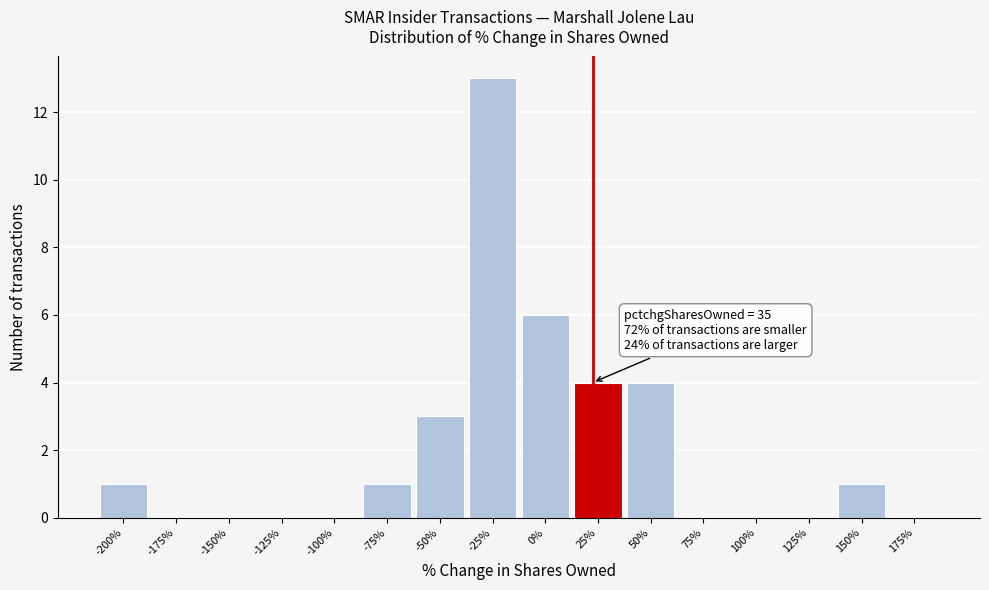

Reading right to left, extract all data points from this chart.

175%=0	150%=1	125%=0	100%=0	75%=0	50%=4	25%=4	0%=6	-25%=13	-50%=3	-75%=1	-100%=0	-125%=0	-150%=0	-175%=0	-200%=1